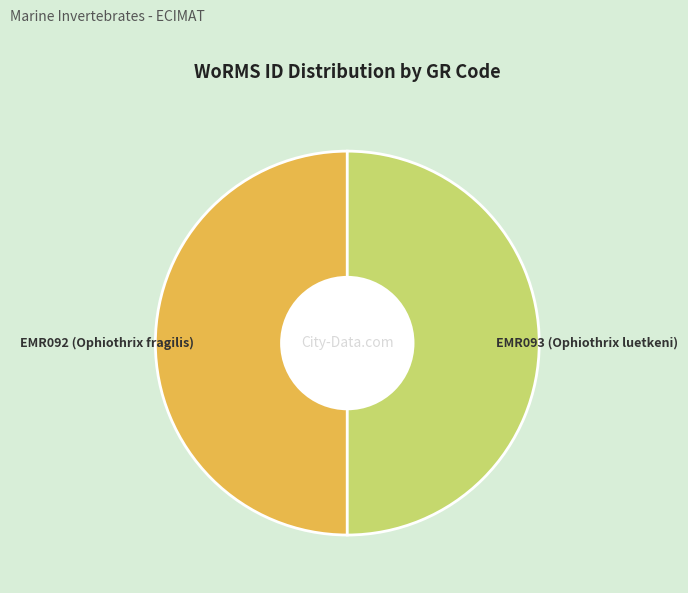

What is the ratio of the value at EMR092 (Ophiothrix fragilis) to the value at EMR093 (Ophiothrix luetkeni)?

1.0